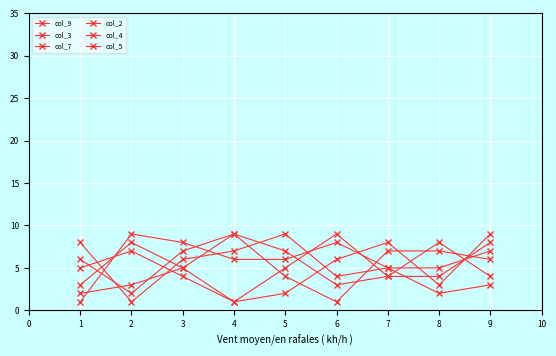

What is the difference between the maximum and second lowest values in the col_3 series?

7